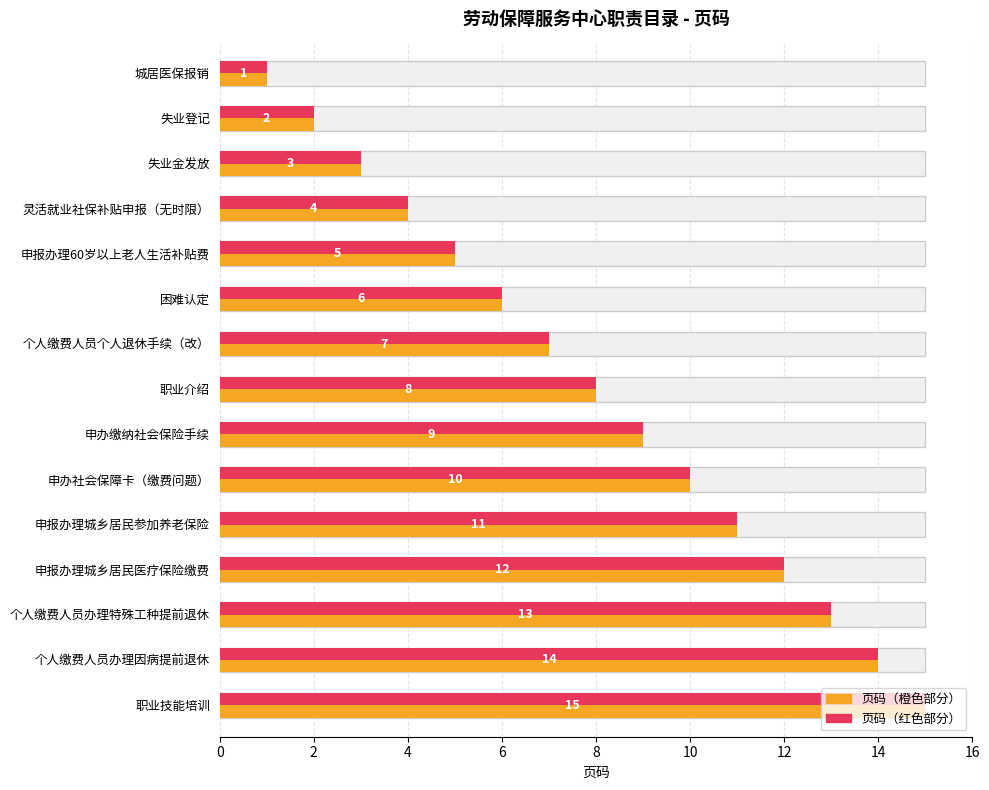

What is the greatest value displayed?

15